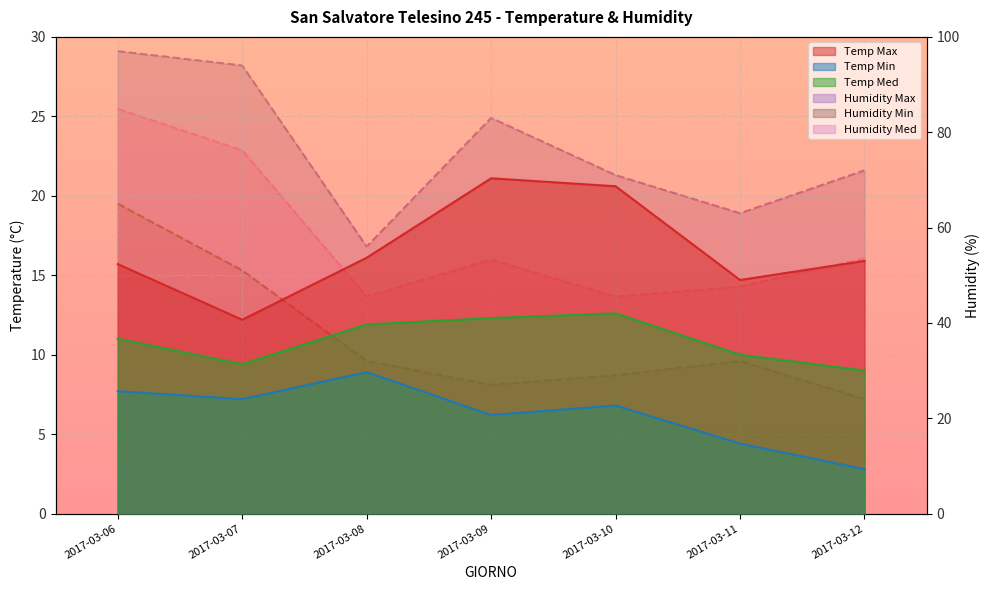

Where does the Humidity Max series first go above 72?

2017-03-06